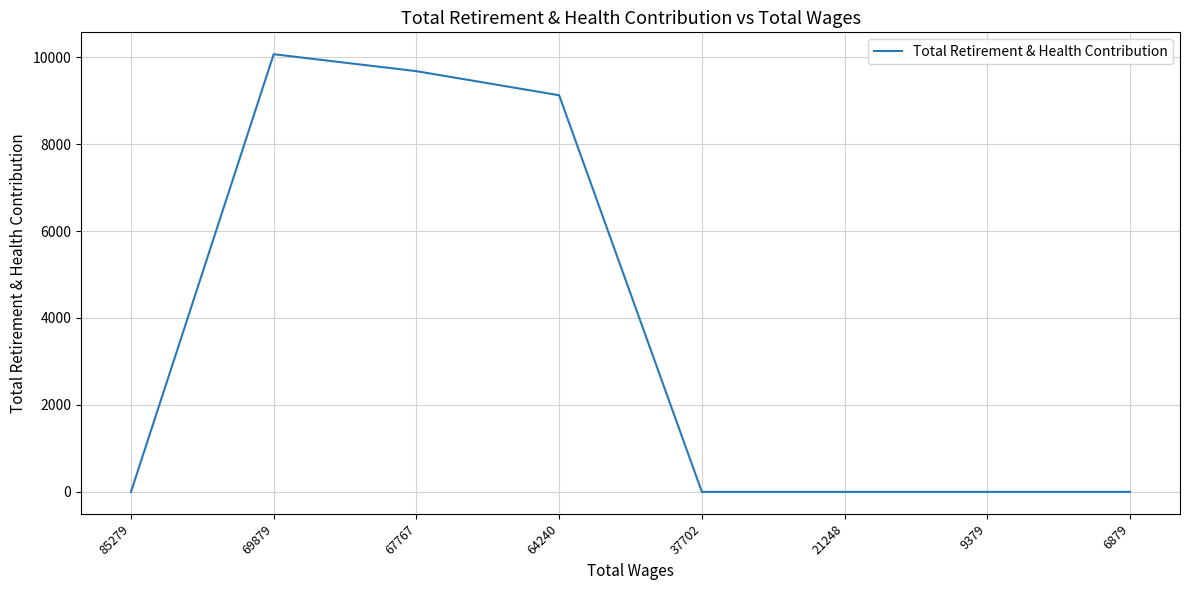

Reading left to right, list all the values displayed in this chart.

85279=0	69879=10067	67767=9677	64240=9123	37702=0	21248=0	9379=0	6879=0